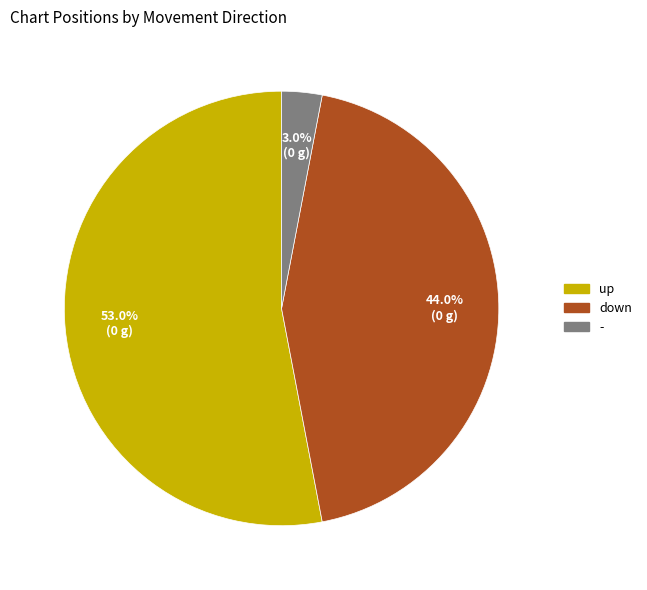

Rank the categories by value from lowest to highest.

-, down, up